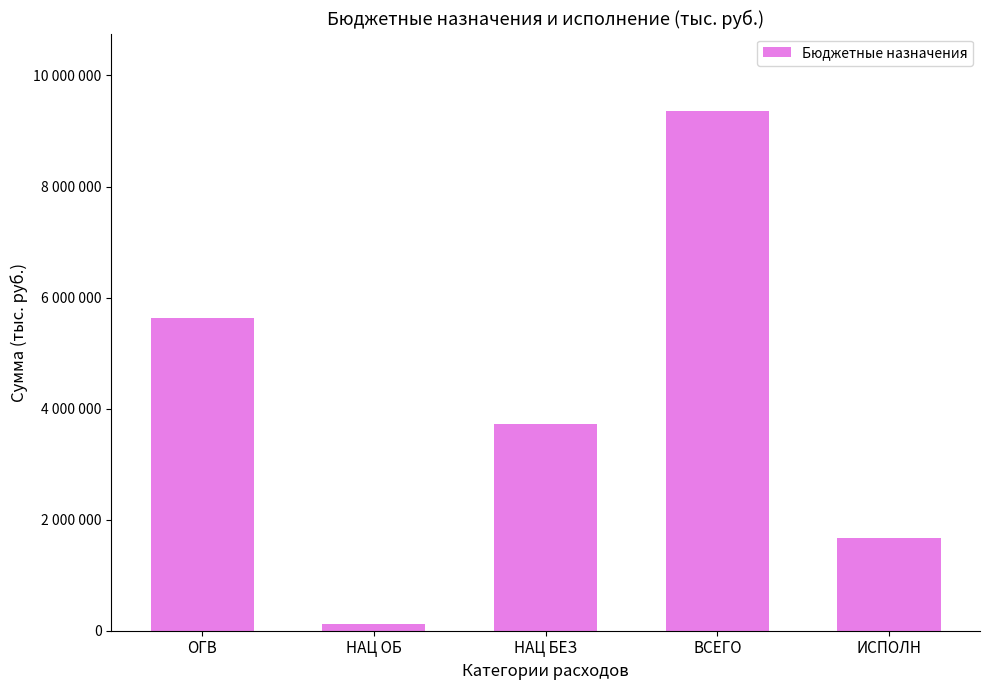

The chart shows a value of 1668737.1 at ИСПОЛН. True or false?

True